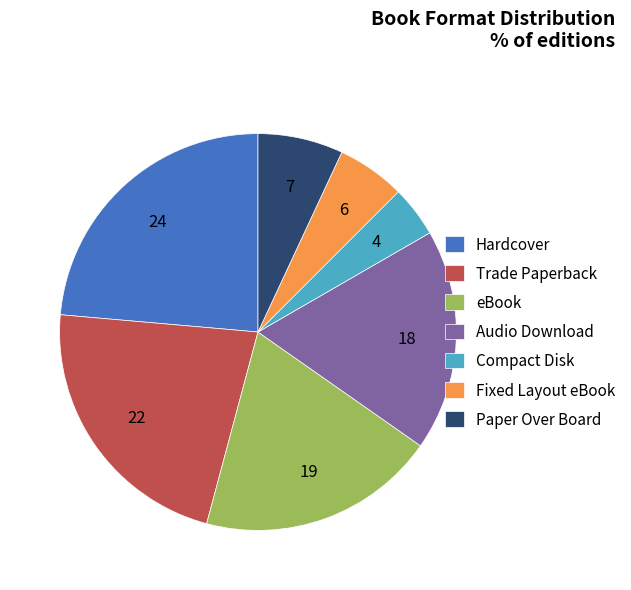

Is the sum of Hardcover and Paper Over Board greater than half?

No